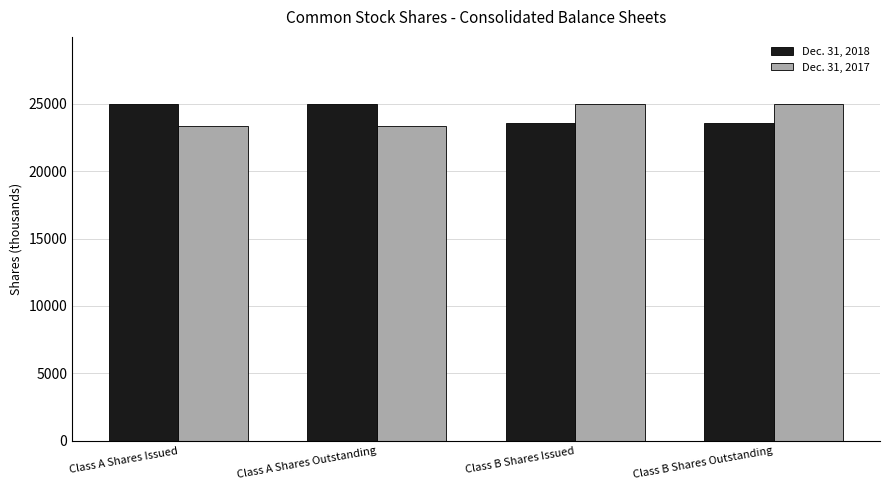

What is the difference between the maximum and minimum values in the Dec. 31, 2017 series?

1638